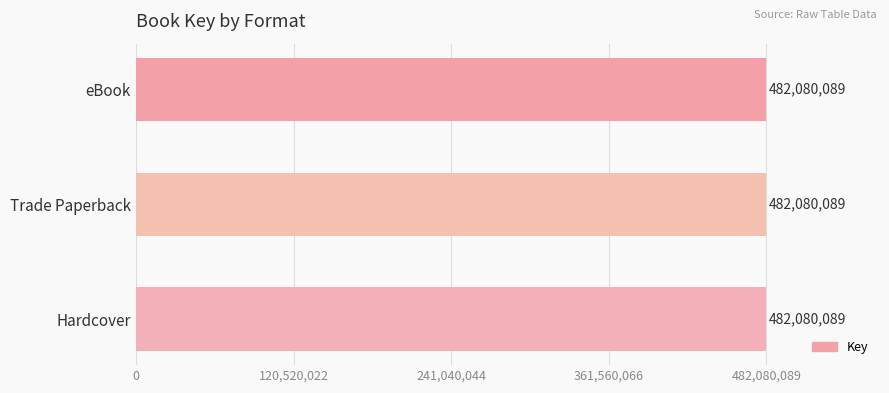

Does the chart contain stacked bars?

No